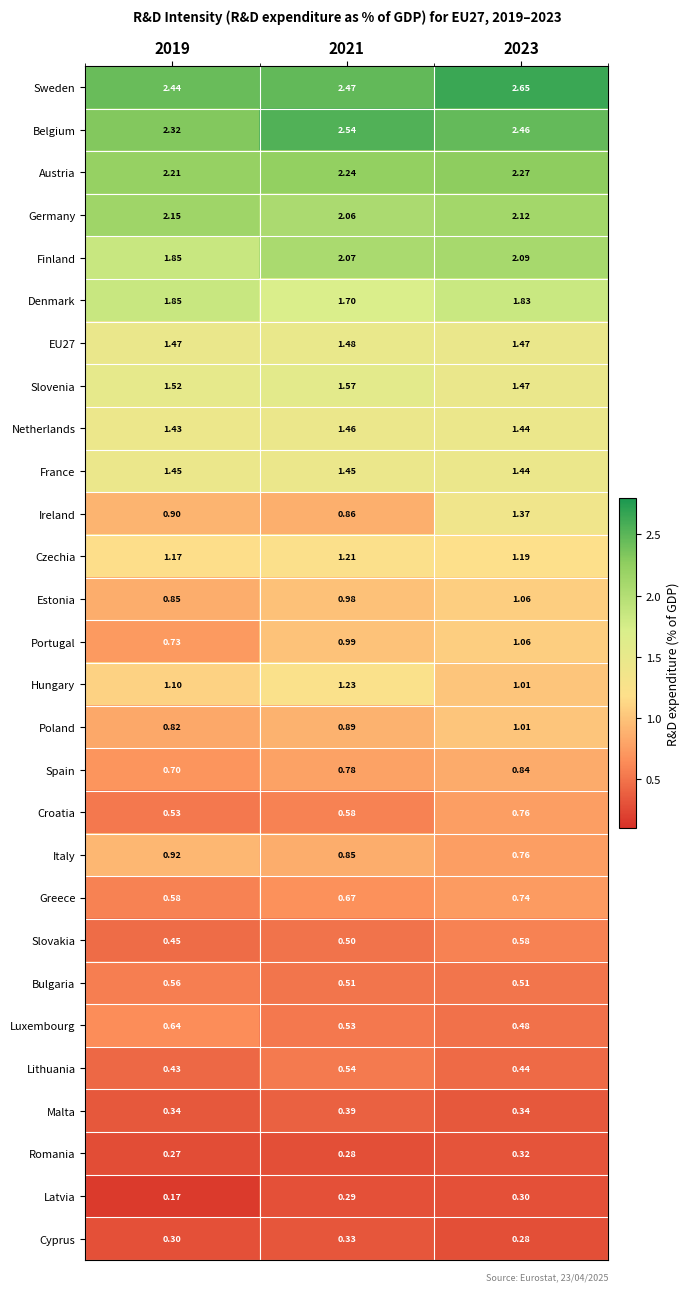

At 2021, list the series in order from smallest to largest.

Romania, Latvia, Cyprus, Malta, Slovakia, Bulgaria, Luxembourg, Lithuania, Croatia, Greece, Spain, Italy, Ireland, Poland, Estonia, Portugal, Czechia, Hungary, France, Netherlands, EU27, Slovenia, Denmark, Germany, Finland, Austria, Sweden, Belgium